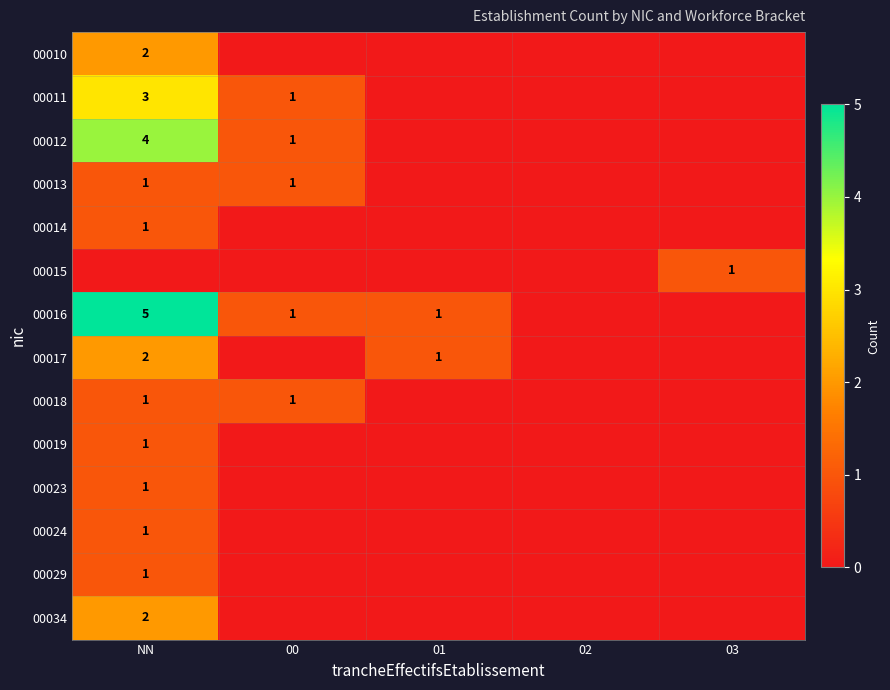

Is it true that 00034 equals 2 at NN?

True